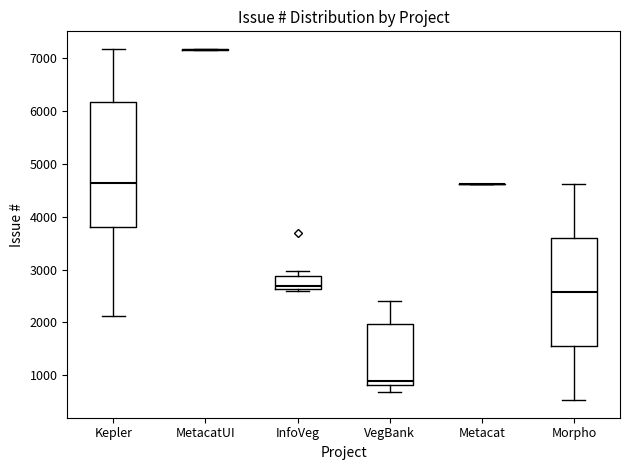

Which box is the tallest, from its lower edge to its upper edge?

Kepler